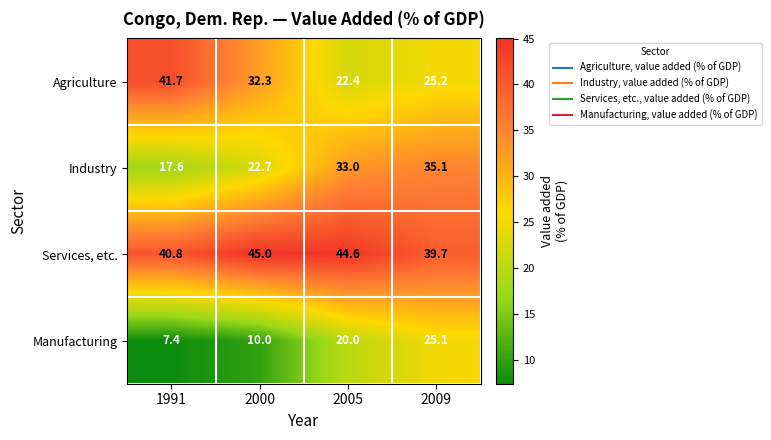

Reading right to left, extract all data points from this chart.

Agriculture: 25.2	22.4	32.3	41.7
Industry: 35.1	33.0	22.7	17.6
Services, etc.: 39.7	44.6	45.0	40.8
Manufacturing: 25.1	20.0	10.0	7.4